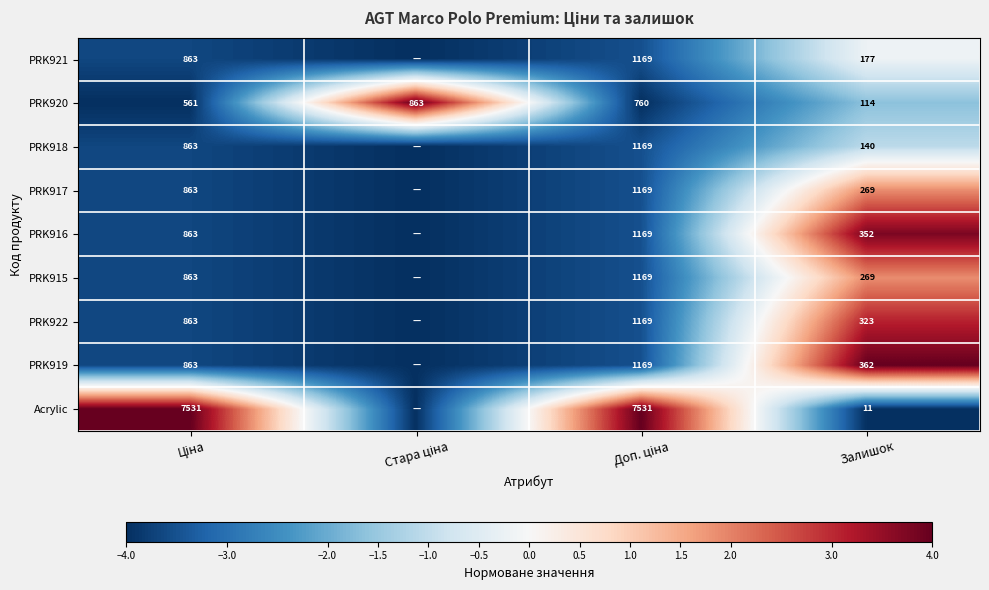

Is it true that PRK920 equals 114 at Залишок?

True